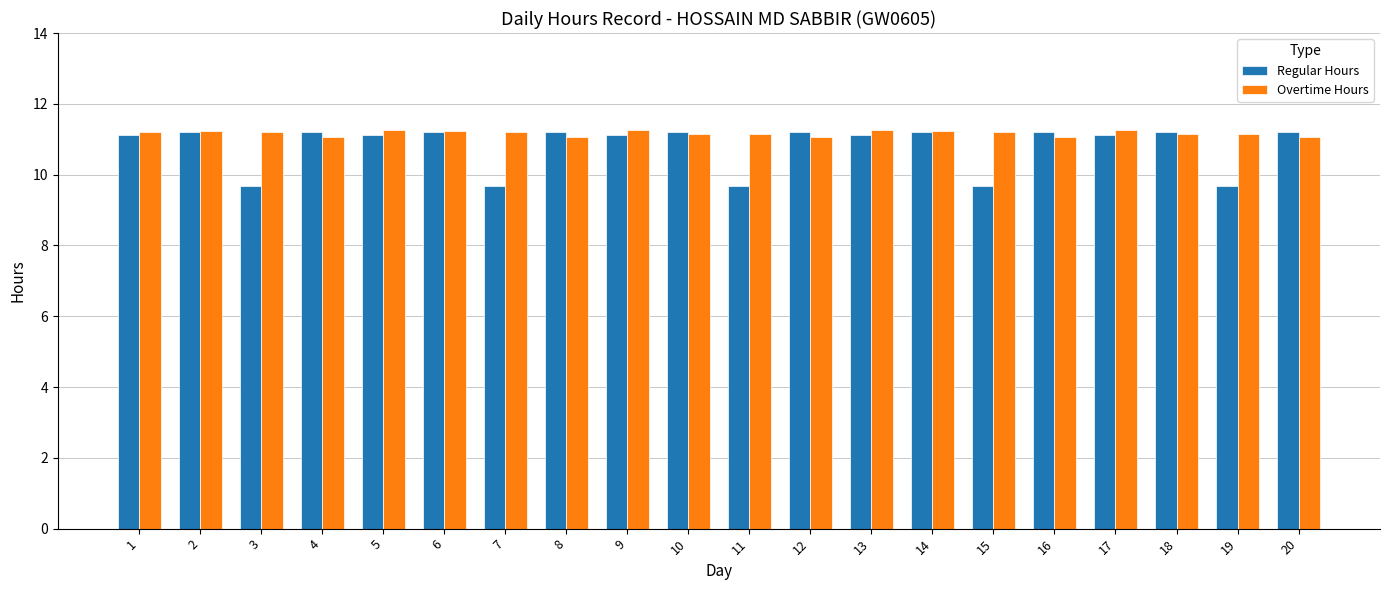

What is the maximum value shown in the chart?

11.3